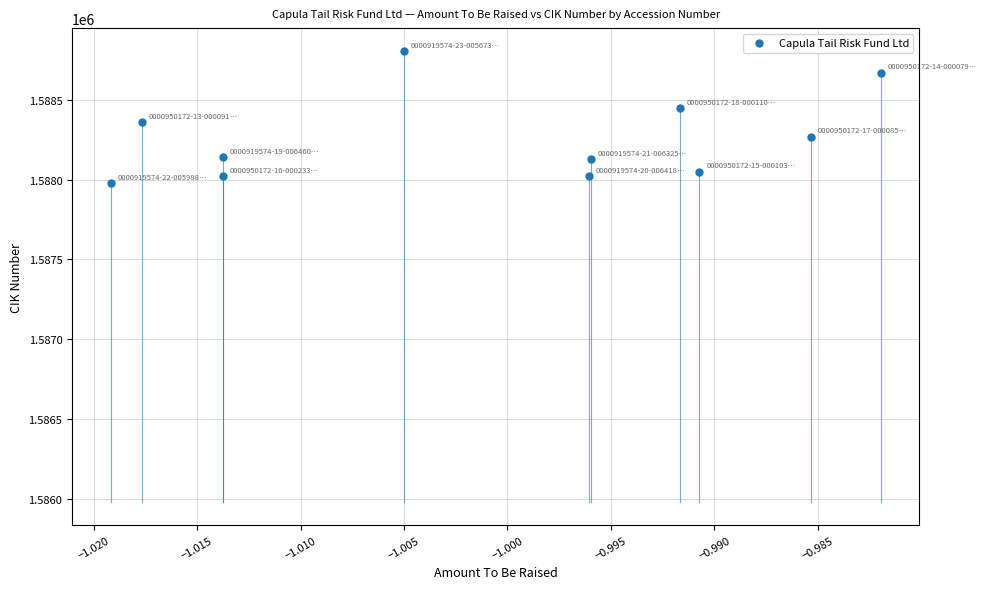

What is the range of Y values (max minus min)?

830.4